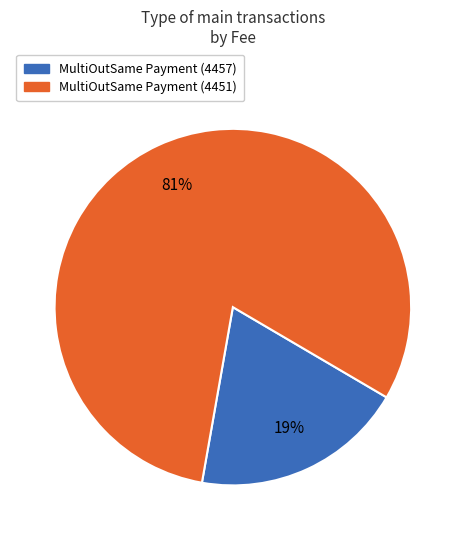

To the nearest percent, what portion does MultiOutSame Payment (4457) represent?

19%